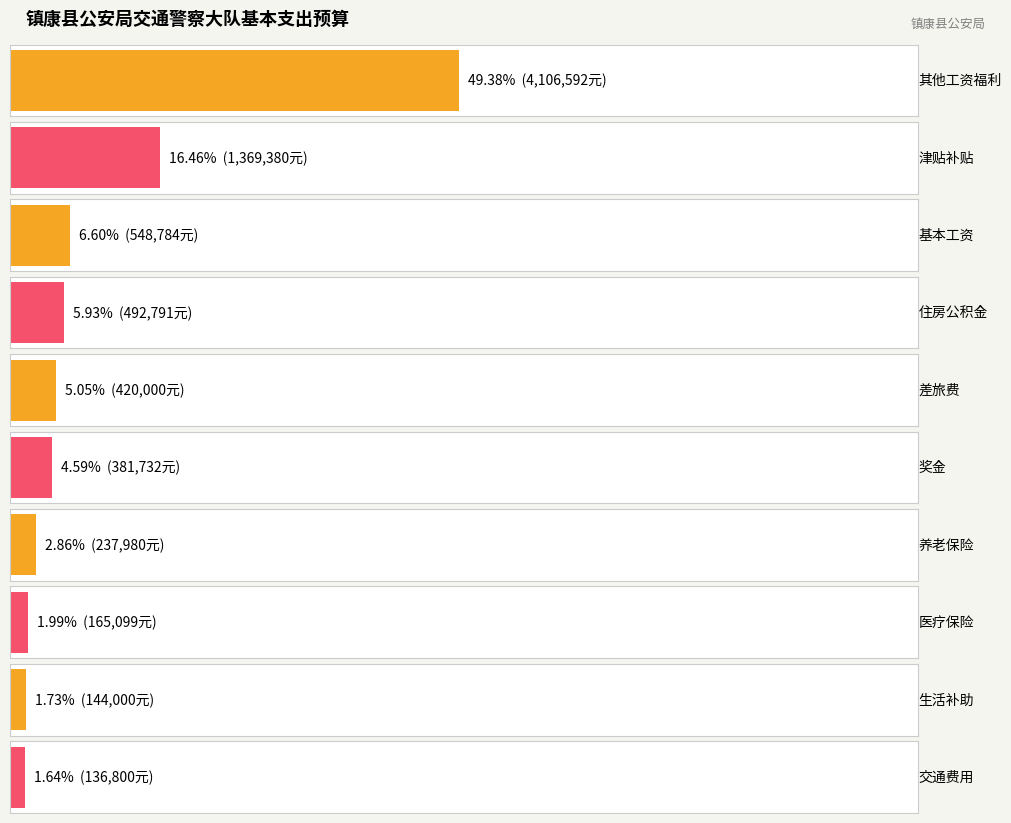

What is the greatest value displayed?

4106592.0